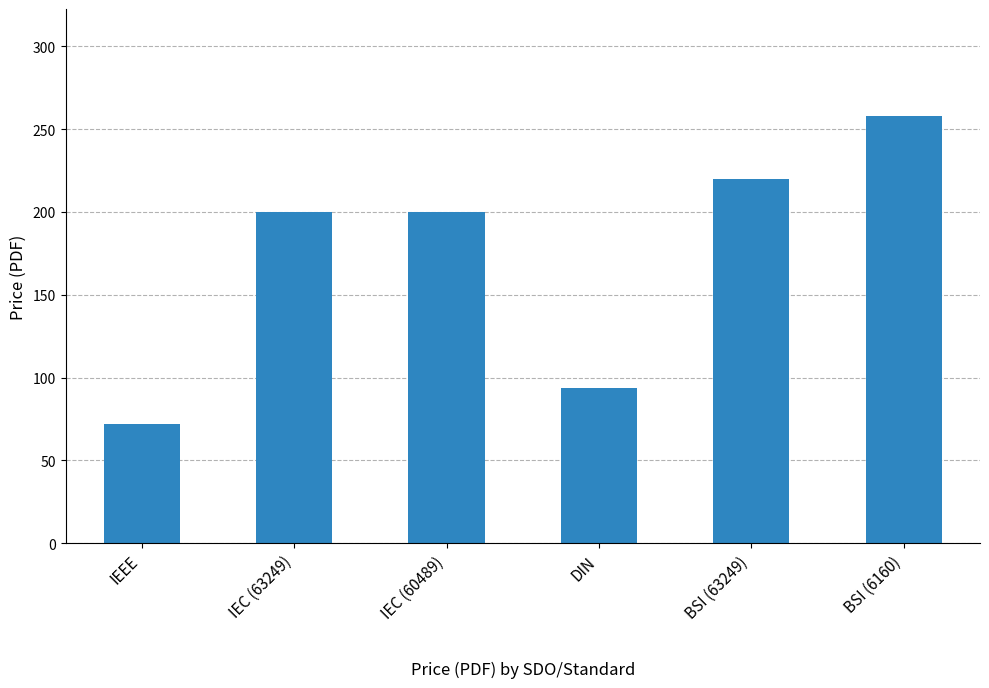

Is it true that the value at IEC (63249) is 200.0?

True